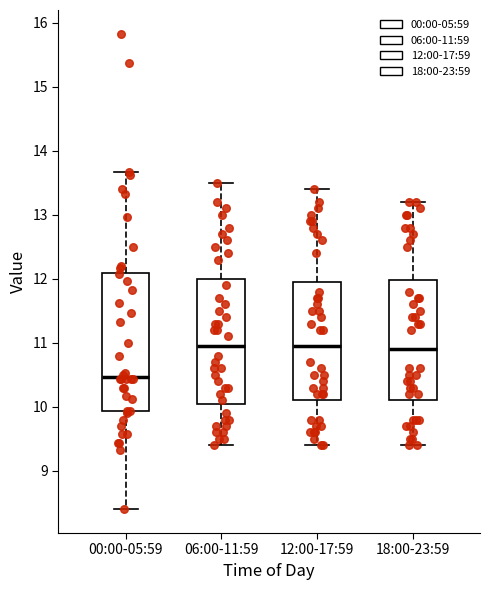

Reading left to right, transcribe this box plot: for each box, give where its median line is, the range the box spans, and where its two whiskers end, as read against the y-axis. The values are not printed on the chart, so give them approximately, as read against the axis.

00:00-05:59: median 10.5, box 9.9 to 12.1, whiskers 8.4 to 13.7
06:00-11:59: median 11.0, box 10.1 to 12.0, whiskers 9.4 to 13.5
12:00-17:59: median 11.0, box 10.1 to 12.0, whiskers 9.4 to 13.4
18:00-23:59: median 10.9, box 10.1 to 12.0, whiskers 9.4 to 13.2